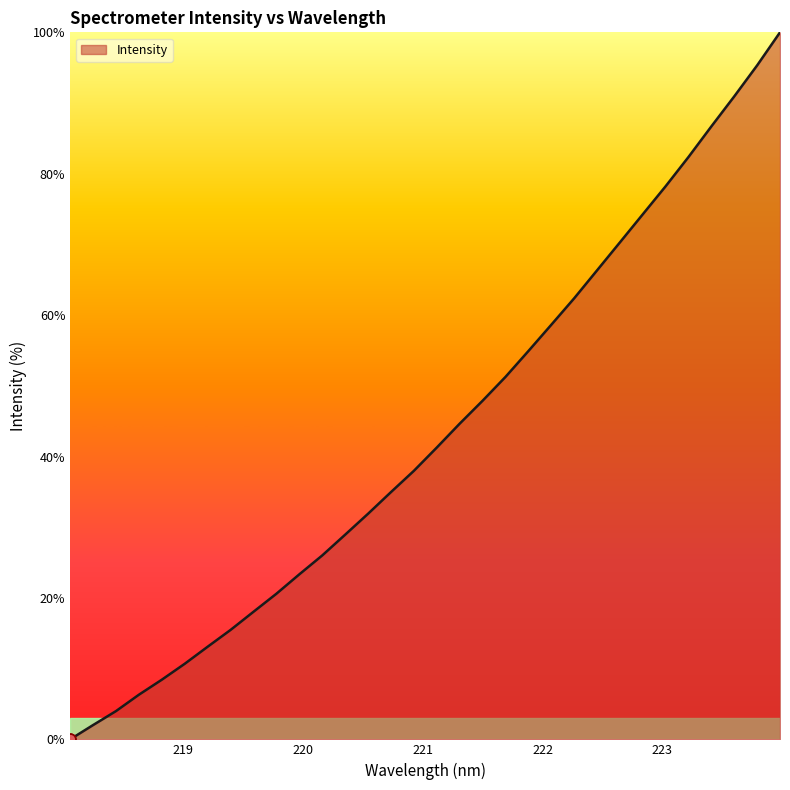

What is the maximum value shown in the chart?

100.0